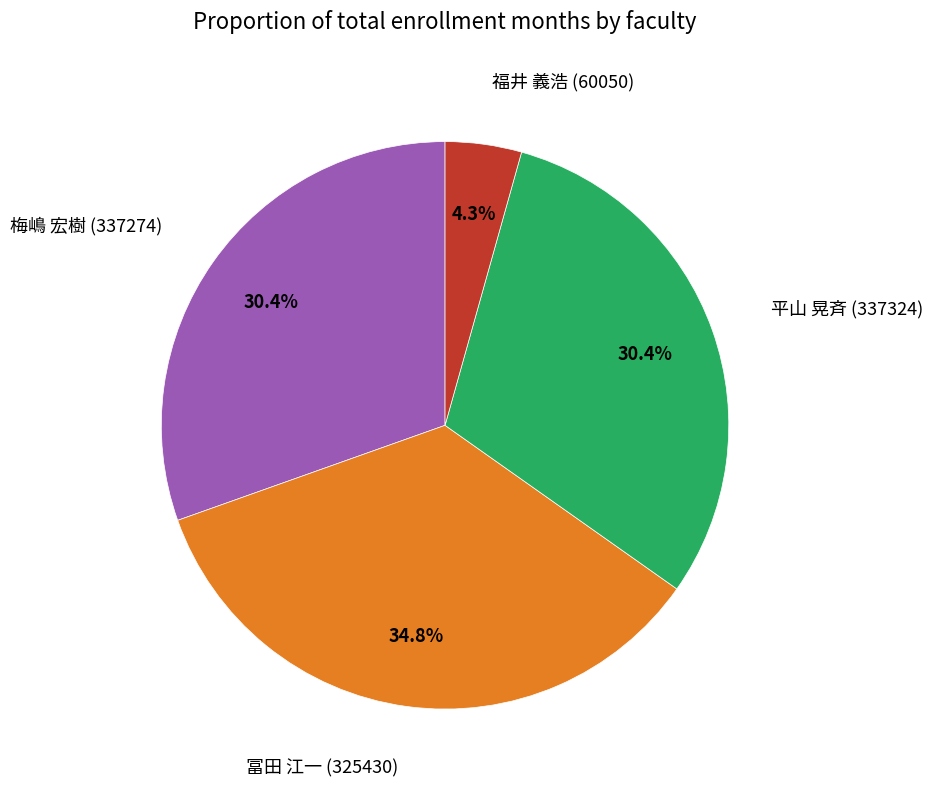

Is there a majority slice in this chart?

No